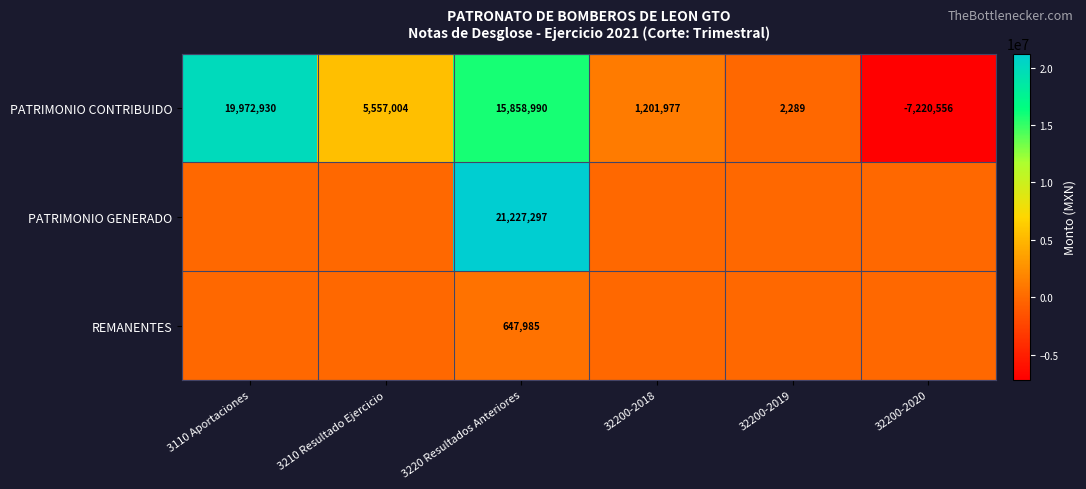

Is it true that PATRIMONIO CONTRIBUIDO equals 1514321.0 at 3210 Resultado Ejercicio?

False